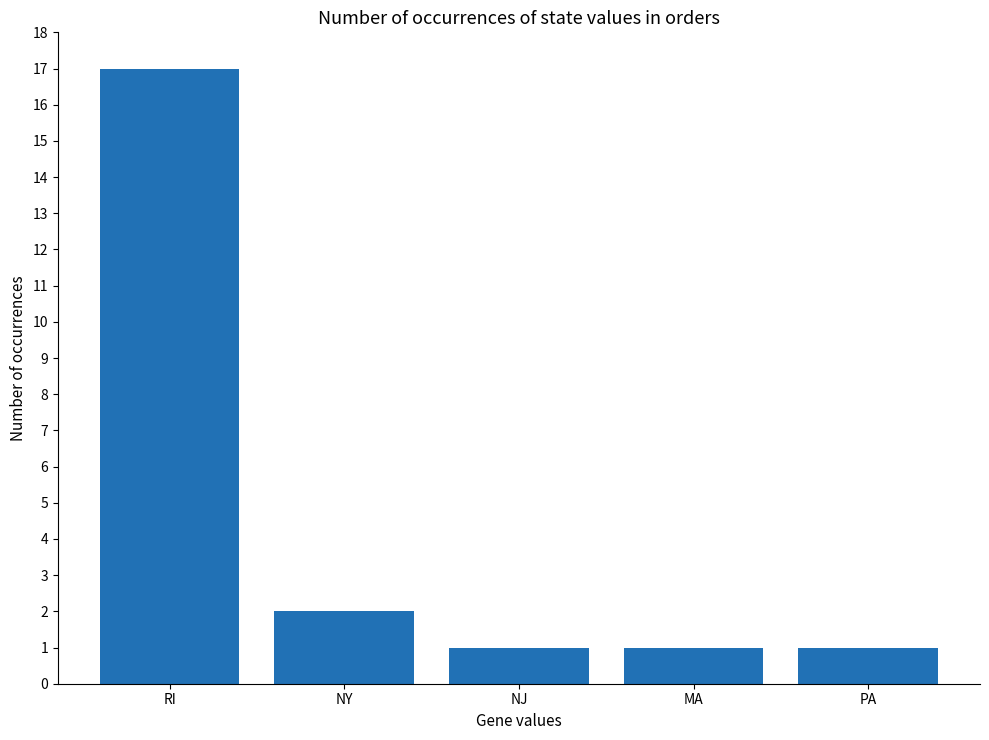

Which has a higher value, NJ or NY?

NY